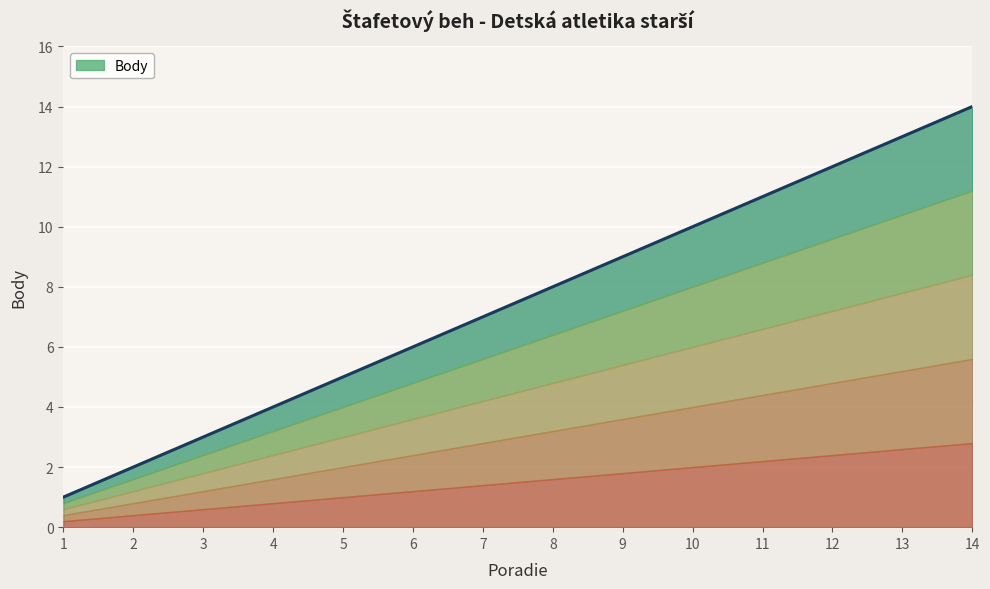

The chart shows a value of 2 at 2. True or false?

True